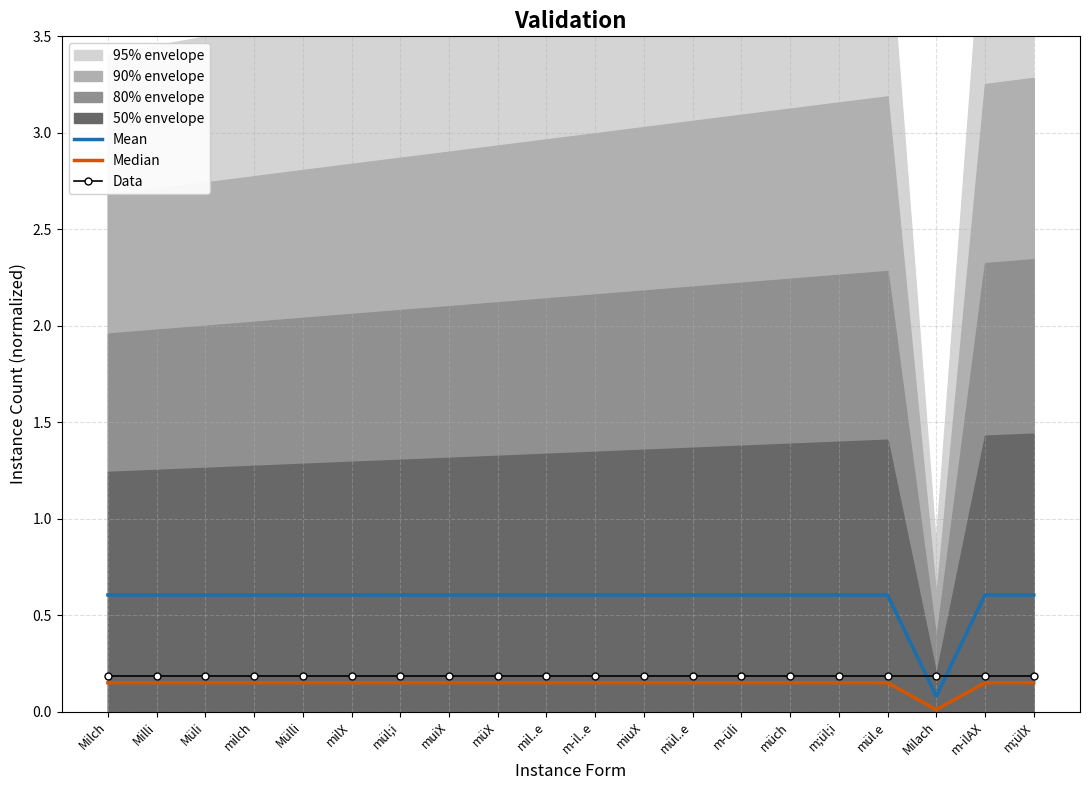

How many series are shown in this chart?

3